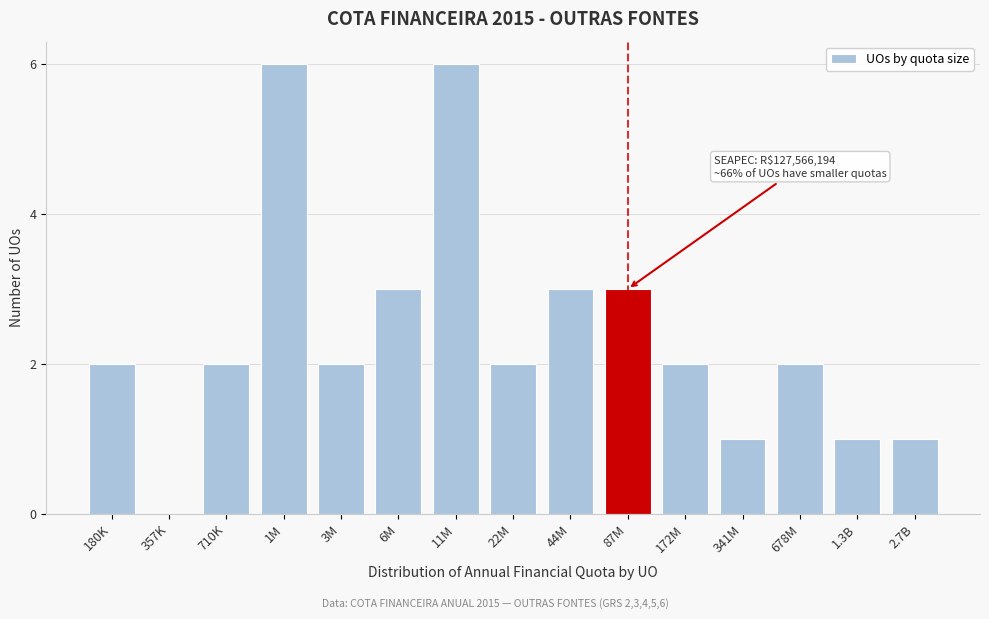

Reading right to left, list all the values displayed in this chart.

2.7B=1	1.3B=1	678M=2	341M=1	172M=2	87M=3	44M=3	22M=2	11M=6	6M=3	3M=2	1M=6	710K=2	357K=0	180K=2